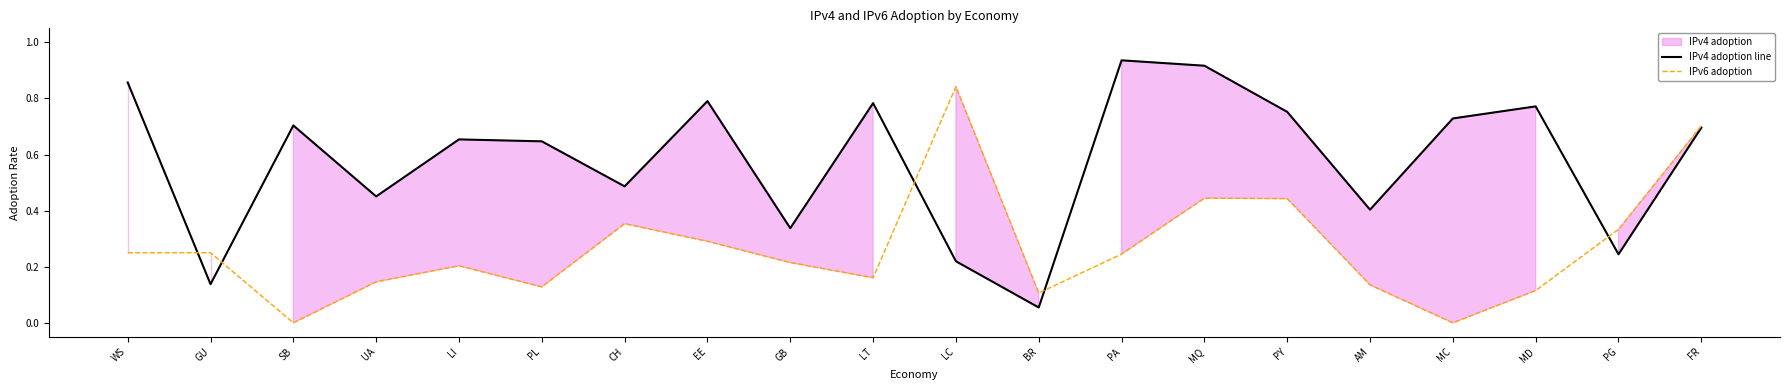

True or false: IPv4 adoption line has more than 0 points higher than both neighbors.

True